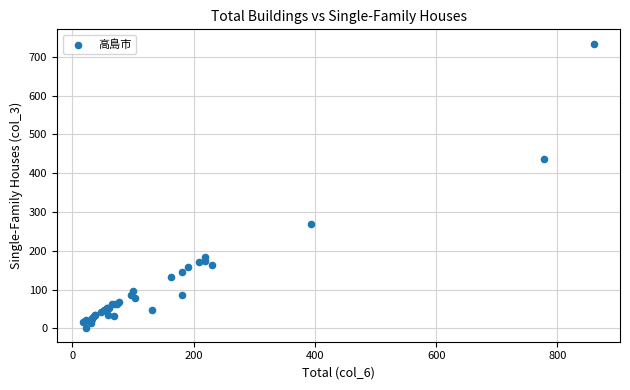

What Y value in the scatter plot is closest to 368?

437